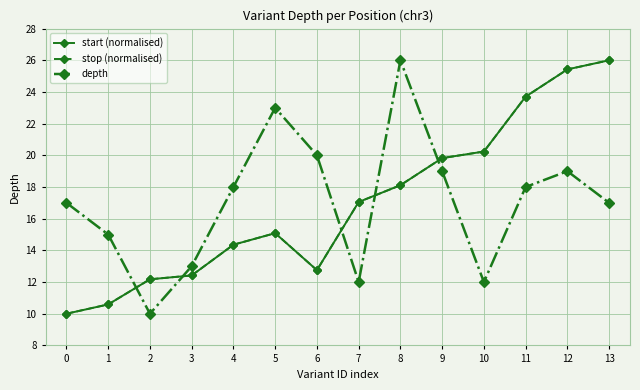

Is the value of stop (normalised) at 10 greater than the value of depth at 8?

No